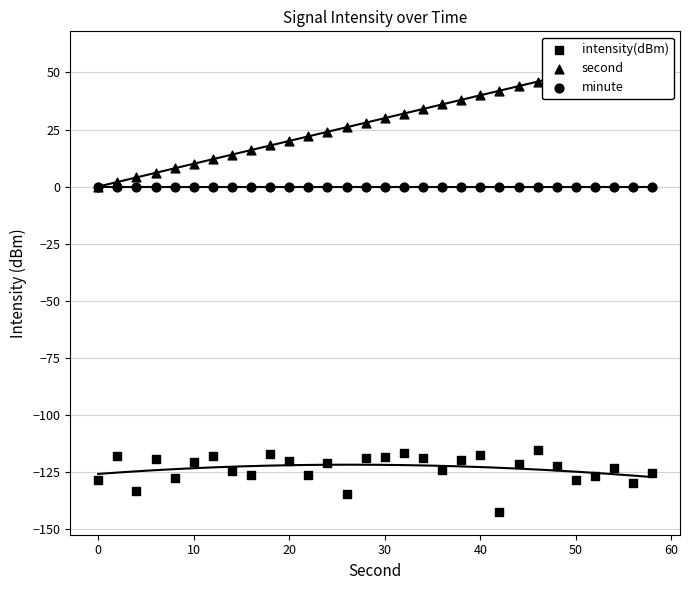

Which series has the widest spread of Y values?

second